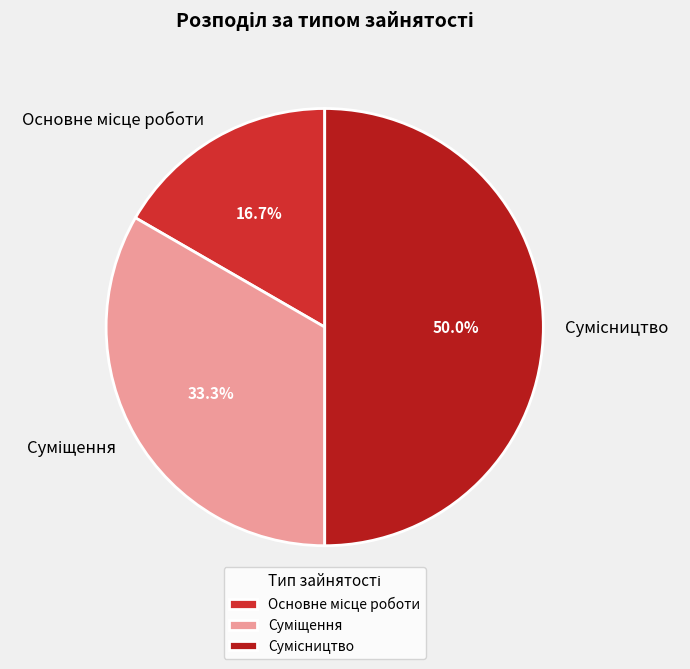

Is the sum of Основне місце роботи and Сумісництво greater than half?

Yes